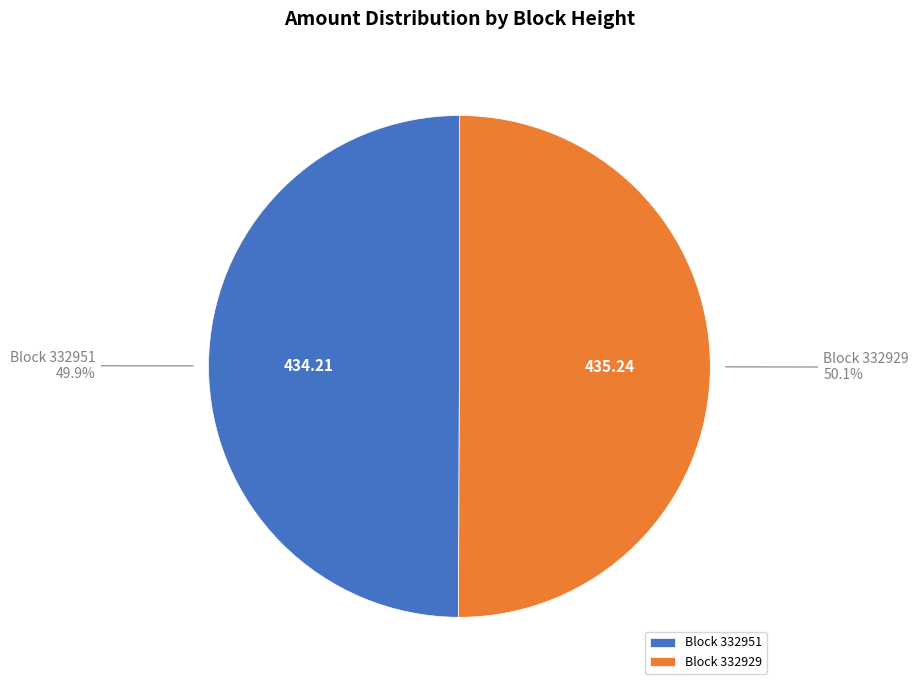

Approximately how many times larger is the value at Block 332929 compared to Block 332951?

1.0